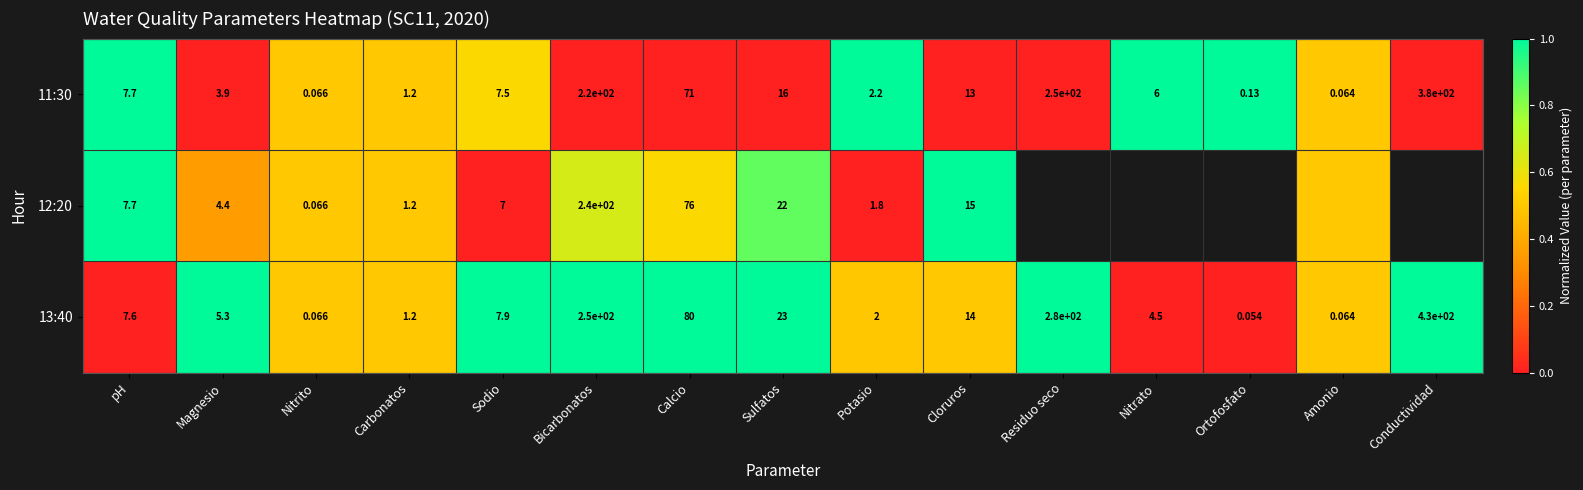

Between Calcio and Sulfatos, which series saw the biggest shift?

13:40